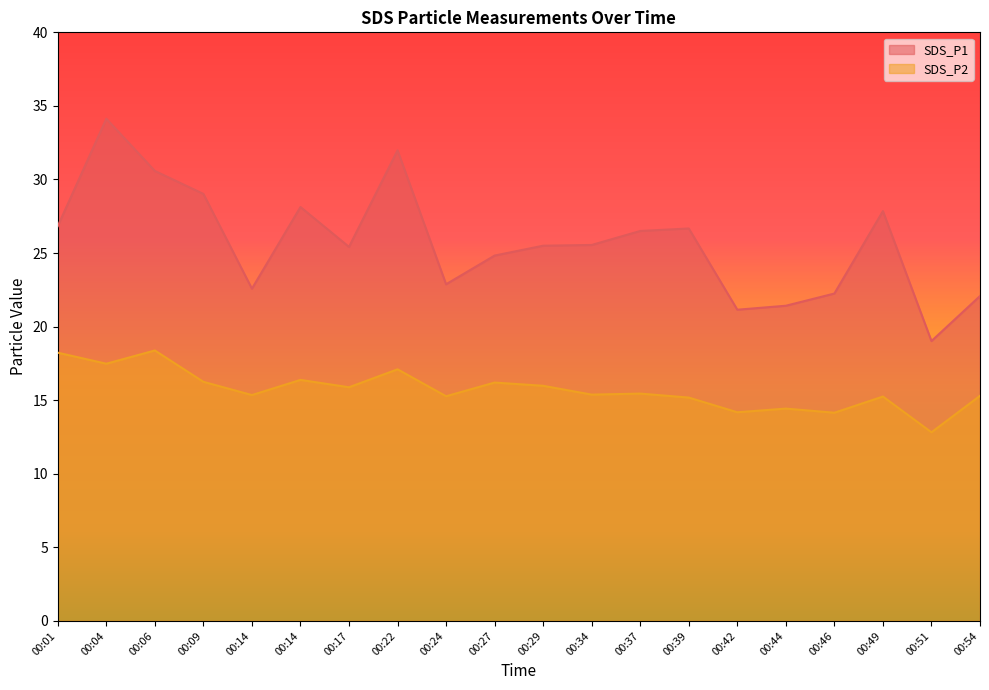

Is it true that SDS_P1 equals 5.1 at 00:17?

False